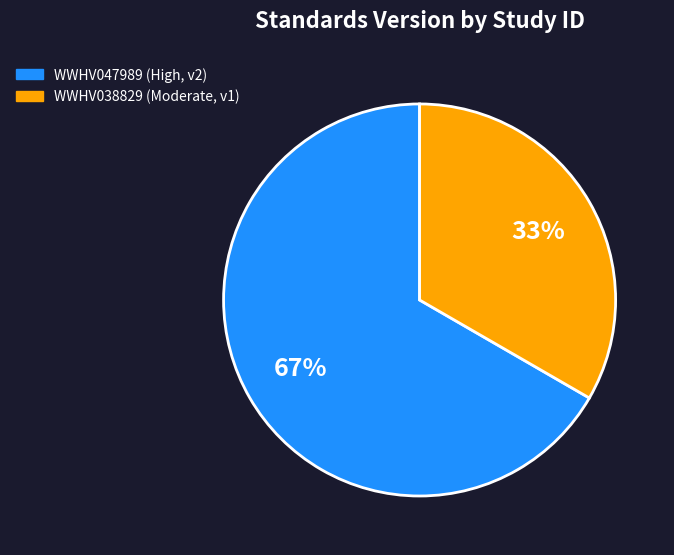

What is the smallest slice in the pie chart?

WWHV038829